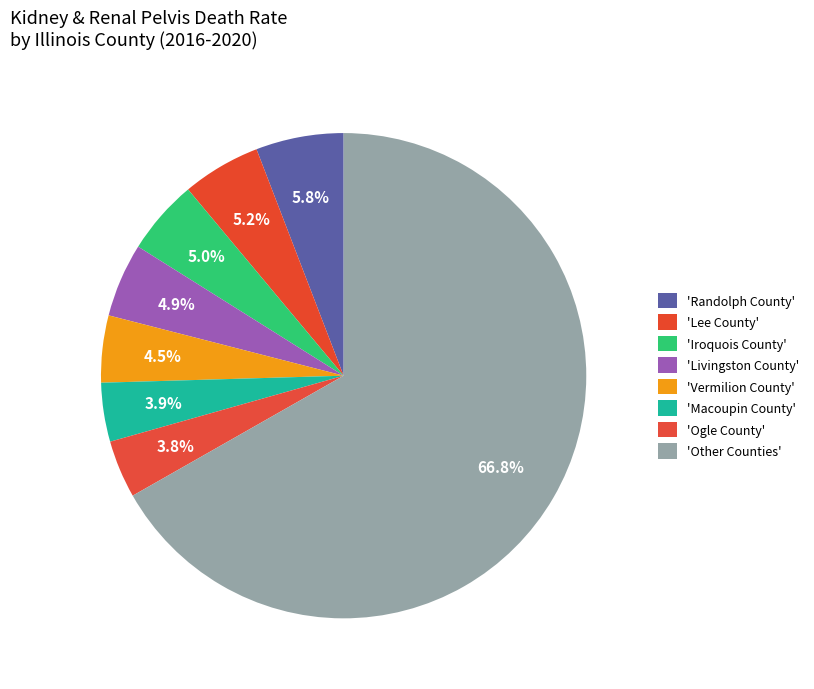

Count the number of slices in the pie.

8